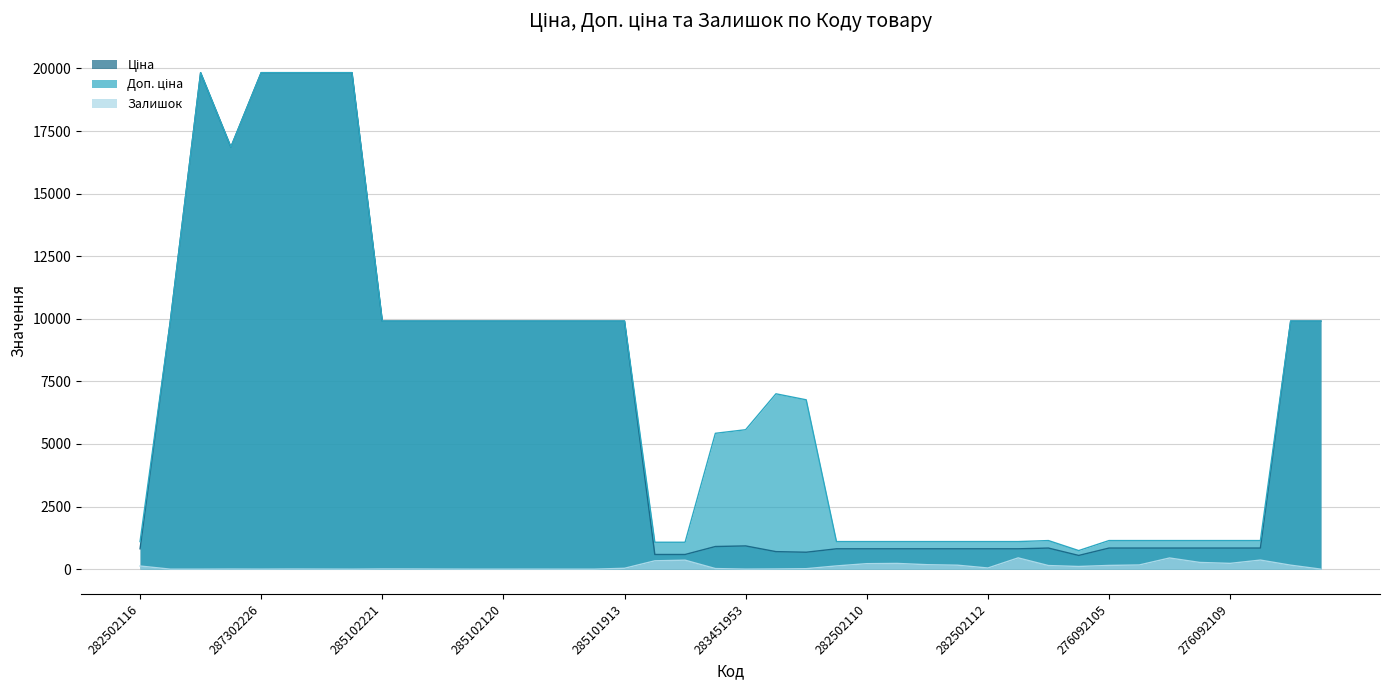

What is the sum of all Залишок values?

4379.0